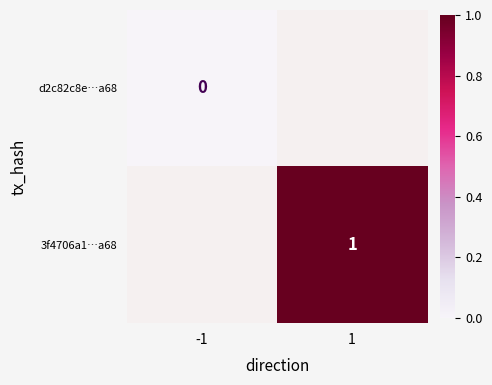

The value of 3f4706a1…a68 at 1 is 1. True or false?

True